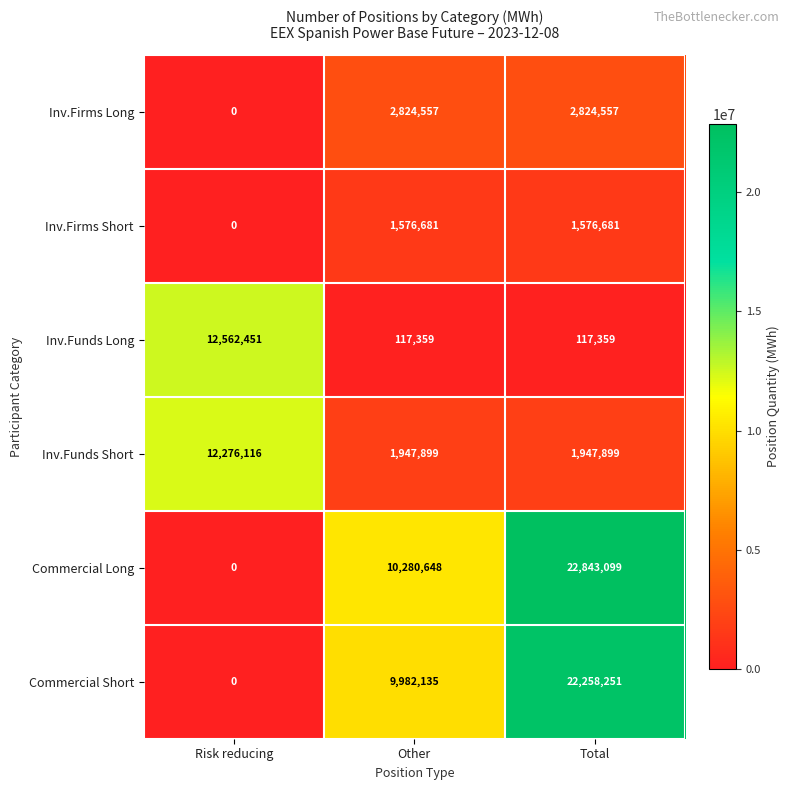

Between Risk reducing and Total, which series saw the biggest shift?

Commercial Long